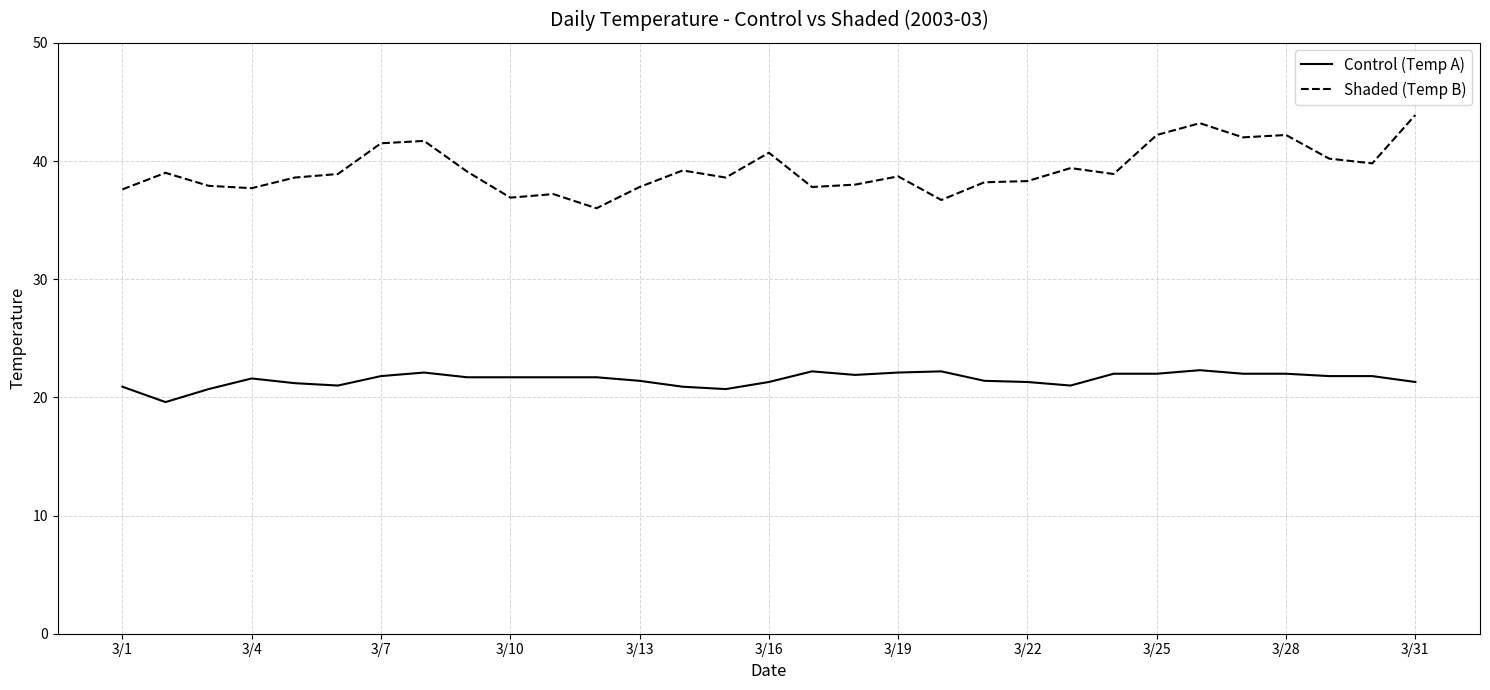

True or false: Control (Temp A) and Shaded (Temp B) cross at least once.

False